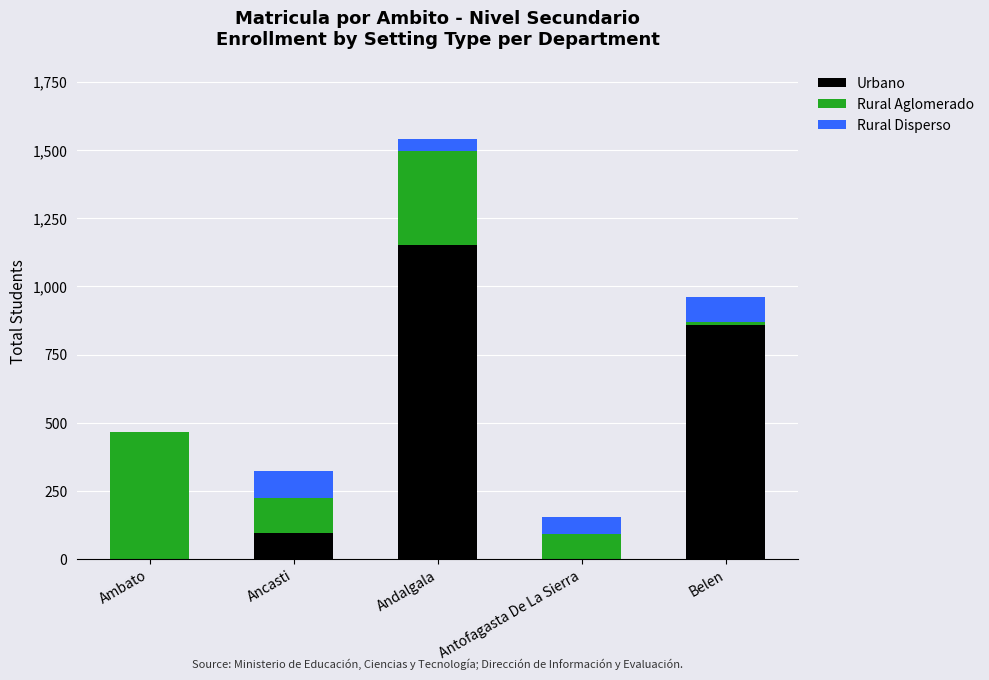

What is the sum of the Urbano values at Ambato and Belen?

857